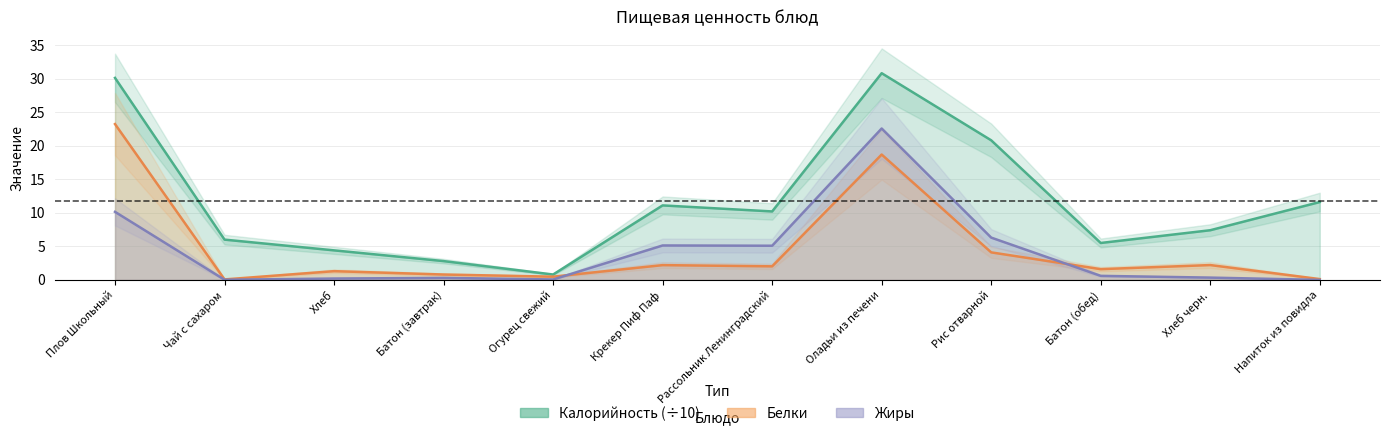

At Огурец свежий, list the series in order from largest to smallest.

Калорийность, Белки, Жиры